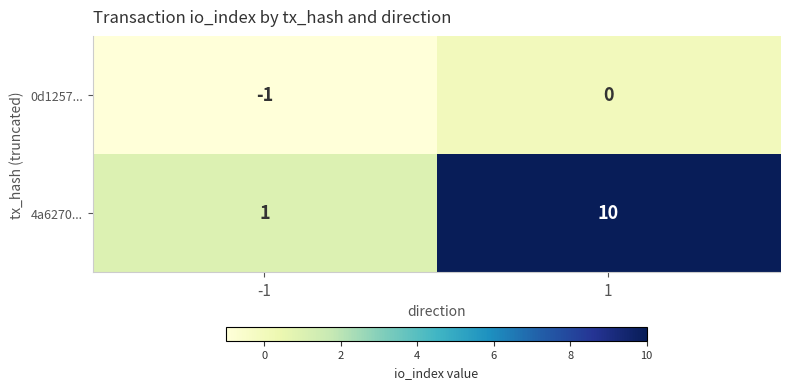

Which series has the widest spread of values?

4a6270...